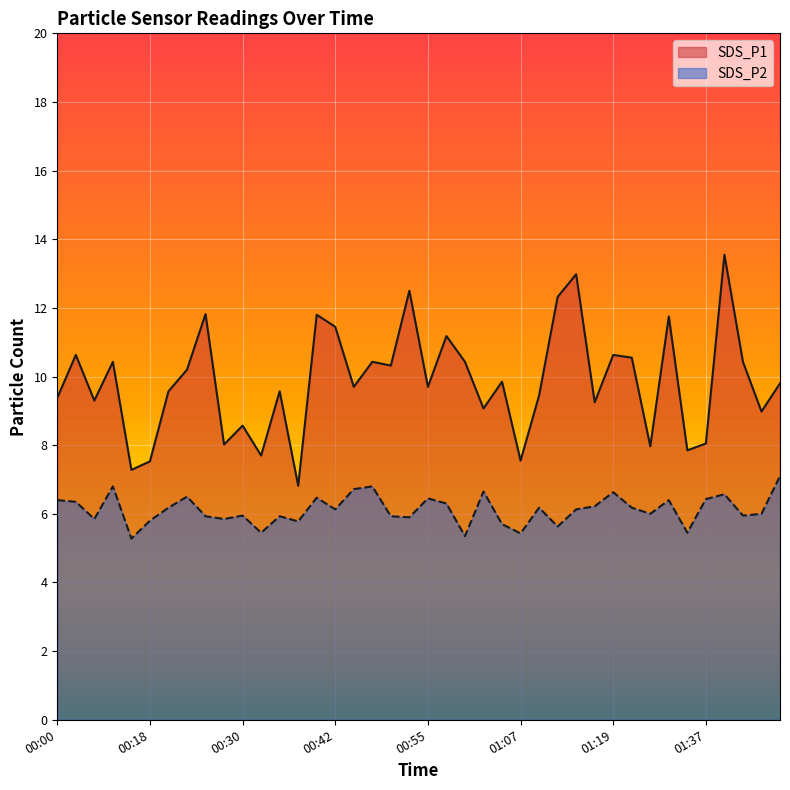

True or false: SDS_P2 and SDS_P1 intersect in this chart.

False